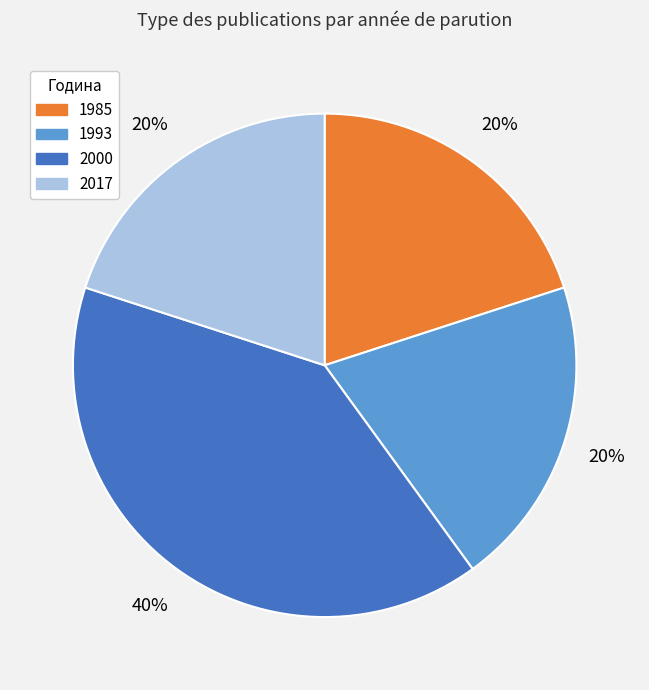

To the nearest percent, what is the average slice percentage?

25%